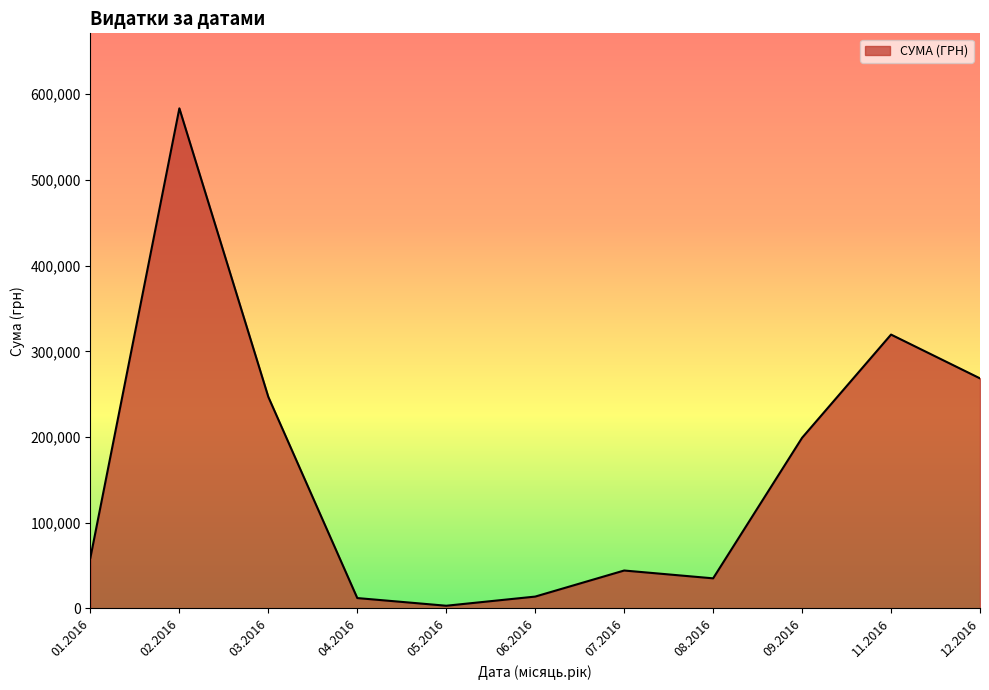

What is the change in value from 02.2016 to 07.2016?

-539297.5